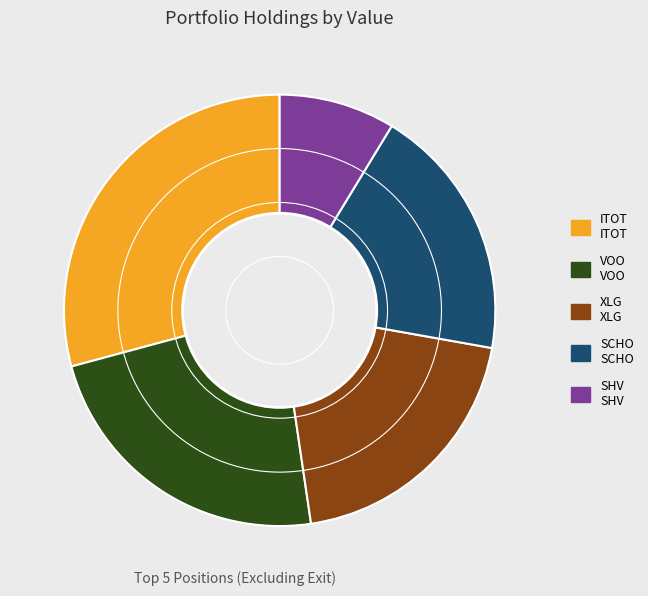

Is there a majority slice in this chart?

No